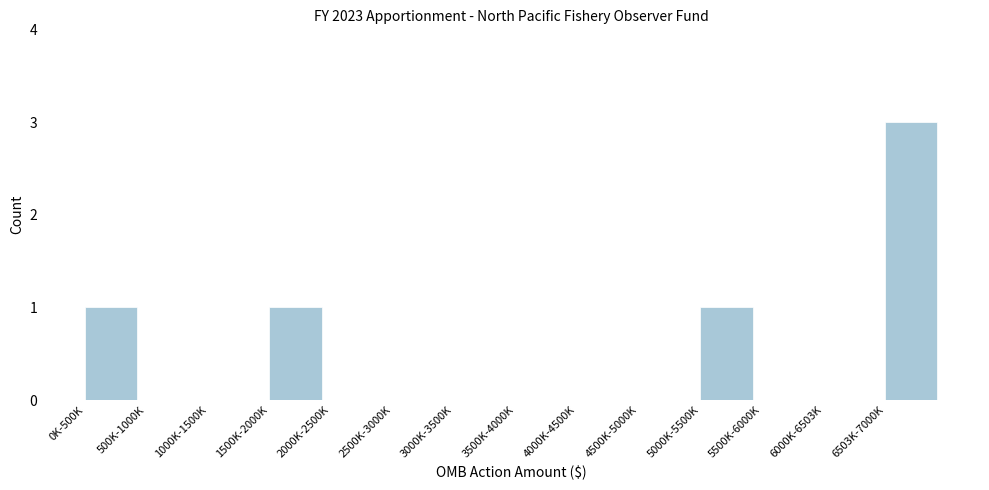

Reading left to right, list all the values displayed in this chart.

0K-500K=1	500K-1000K=0	1000K-1500K=0	1500K-2000K=1	2000K-2500K=0	2500K-3000K=0	3000K-3500K=0	3500K-4000K=0	4000K-4500K=0	4500K-5000K=0	5000K-5500K=1	5500K-6000K=0	6000K-6503K=0	6503K-7000K=3